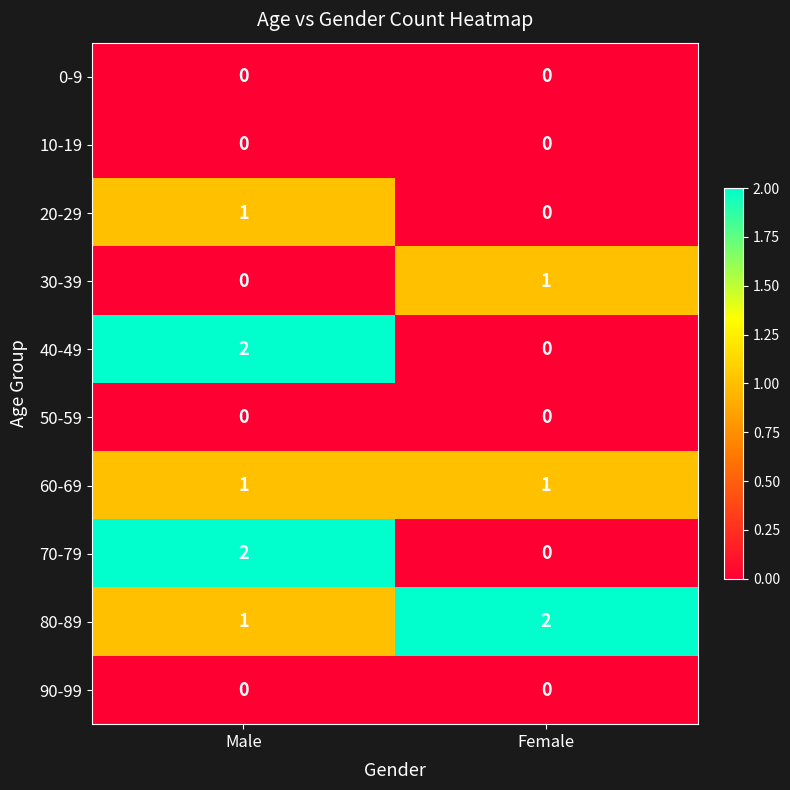

What is the spread (max minus min) of values at Male?

2